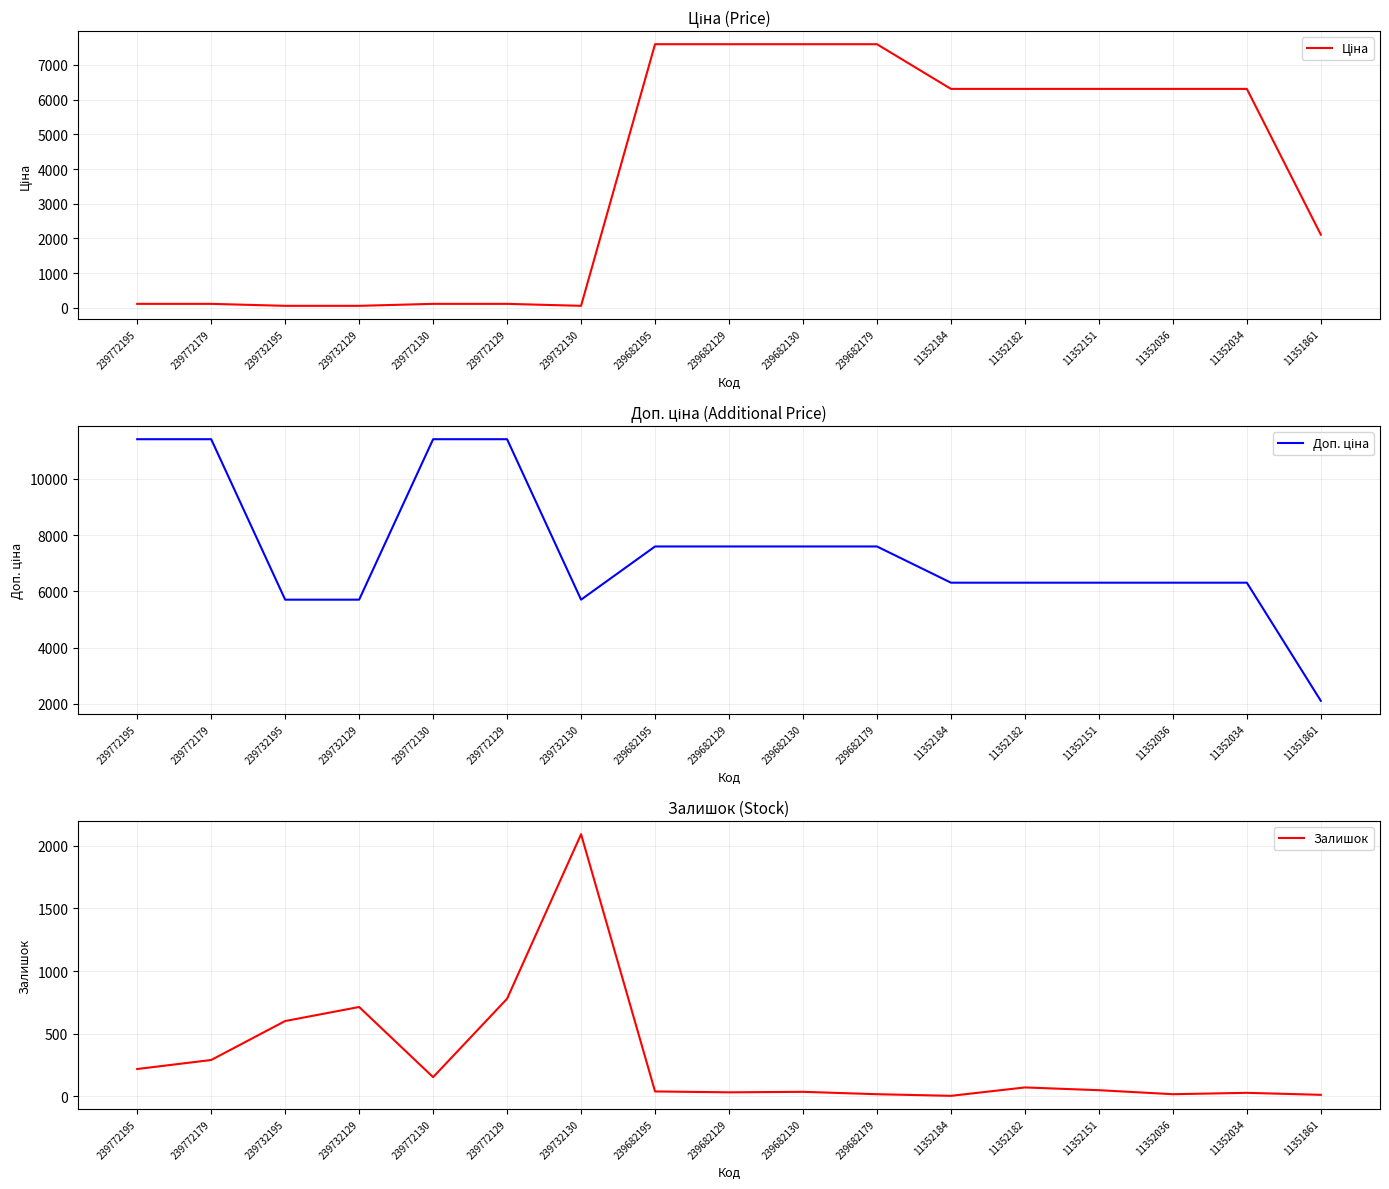

True or false: Доп. ціна has more than 2 interior local peaks.

False